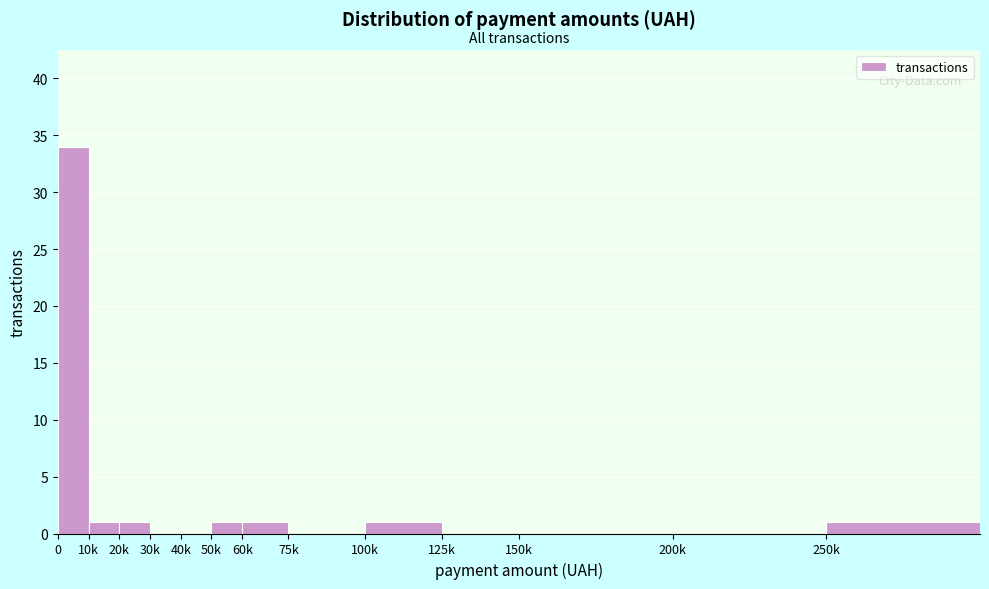

Reading left to right, list all the values displayed in this chart.

0=34	10k=1	20k=1	30k=0	40k=0	50k=1	60k=1	75k=0	100k=1	125k=0	150k=0	200k=0	250k=1